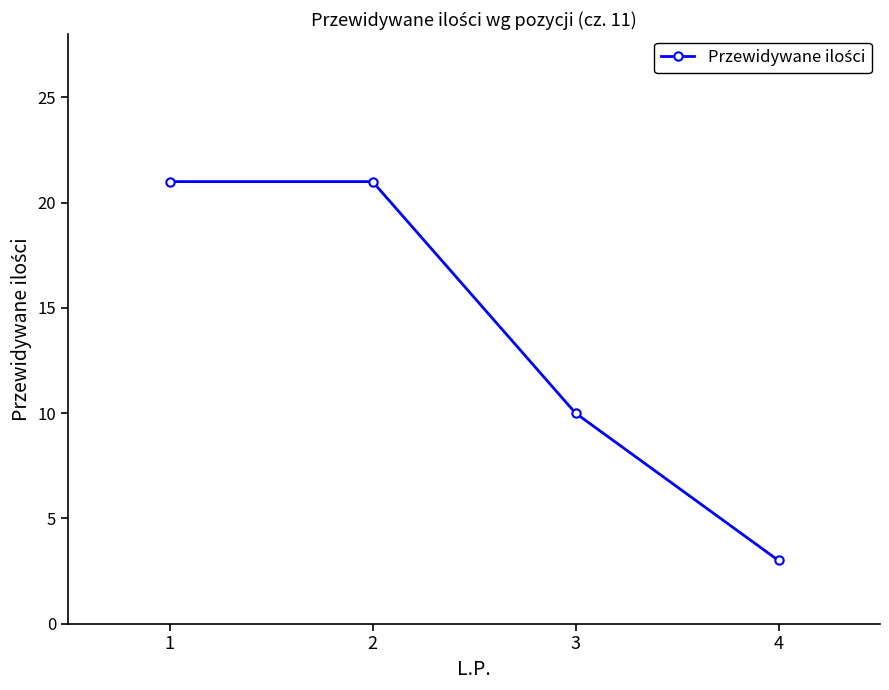

What is the approximate value at 3, to the nearest 10?

10